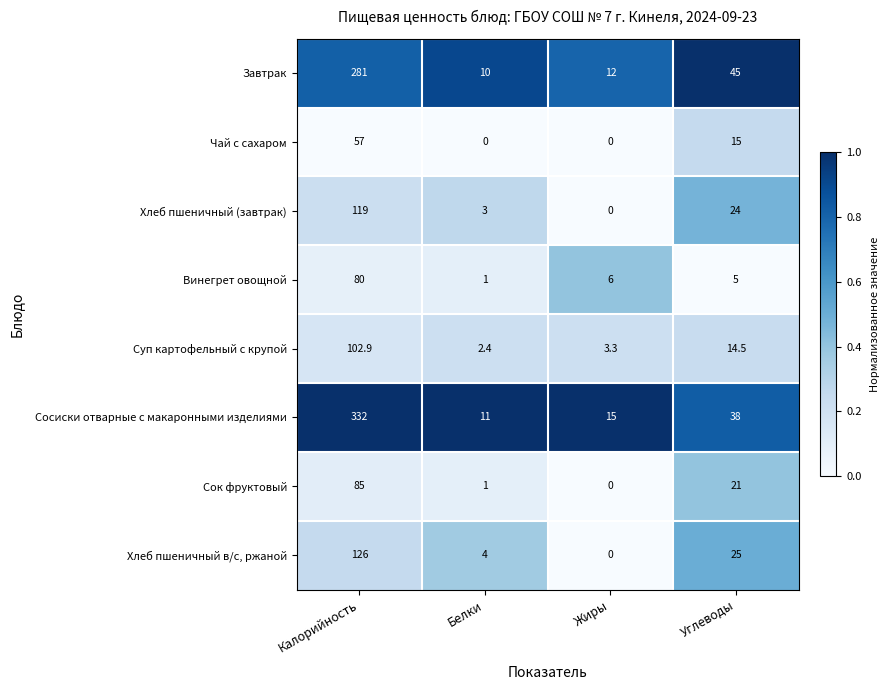

Which series has the largest range (max minus min)?

Сосиски отварные с макаронными изделиями